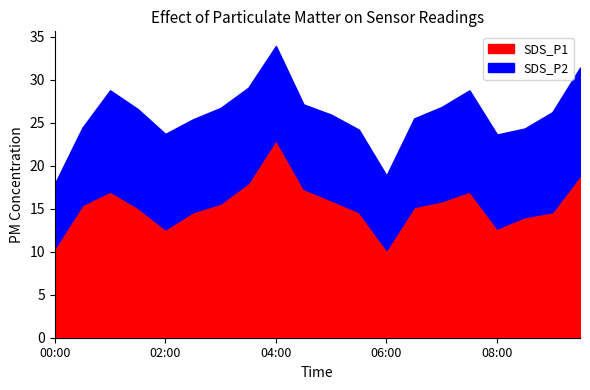

Where is the first local minimum for SDS_P1?

02:00